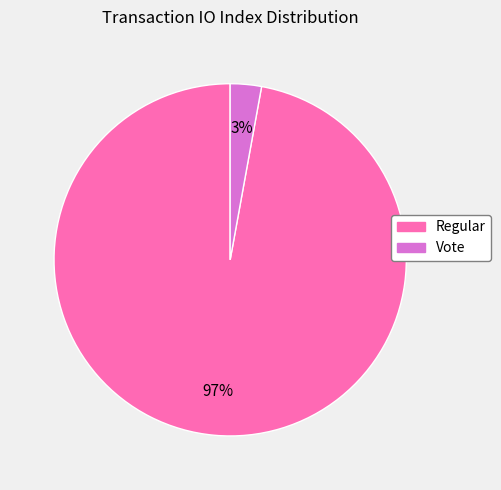

Does any single category account for the majority?

Yes